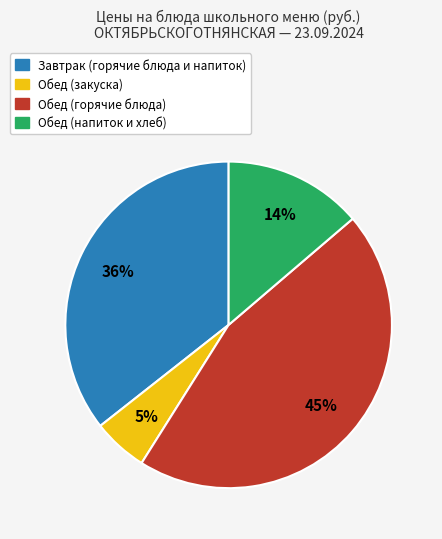

How many segments does this pie chart have?

4